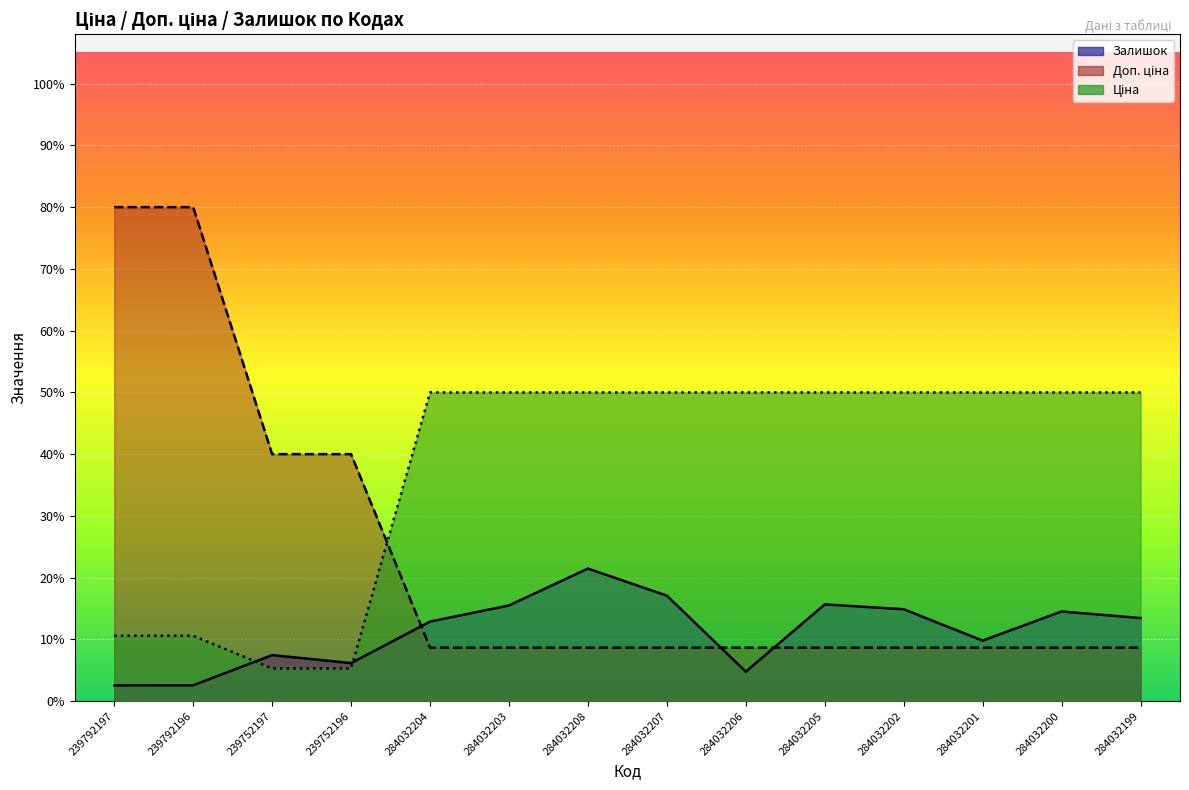

Rank the series by their average value, from lowest to highest.

Залишок, Доп. ціна, Ціна